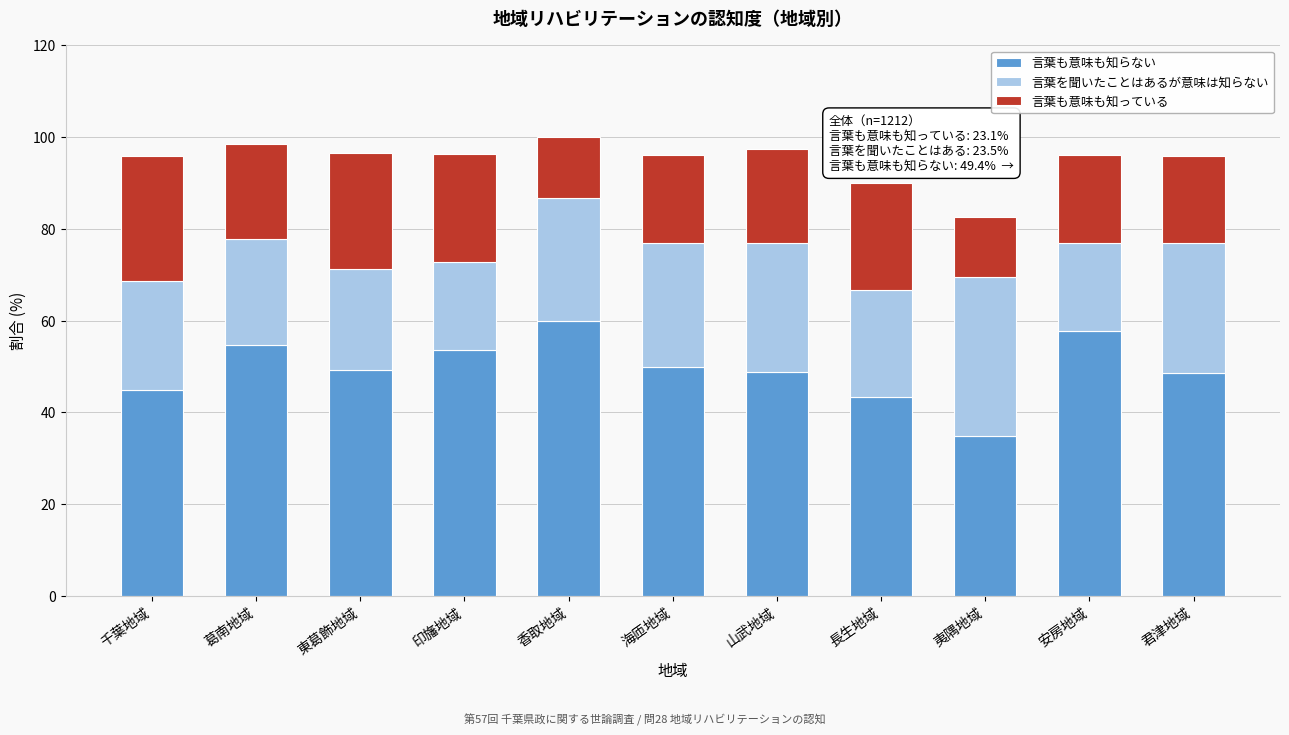

What is the lowest value of the 言葉も意味も知らない series?

34.8